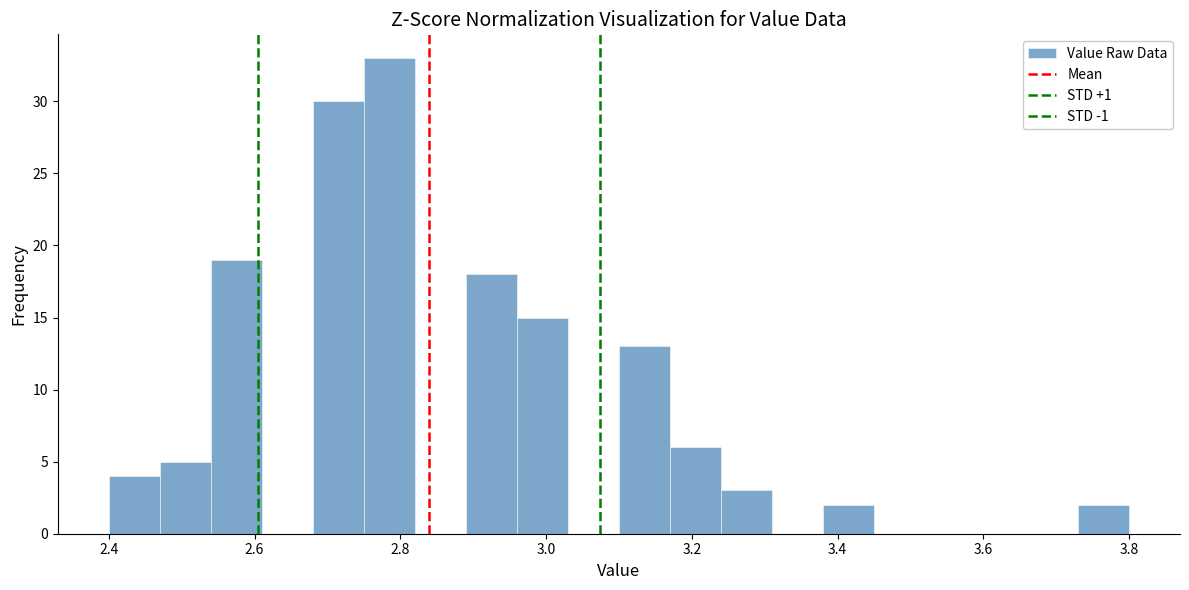

Around what value on the x-axis is the tallest bar? Give the approximate position of its centre, as read against the axis.

2.78